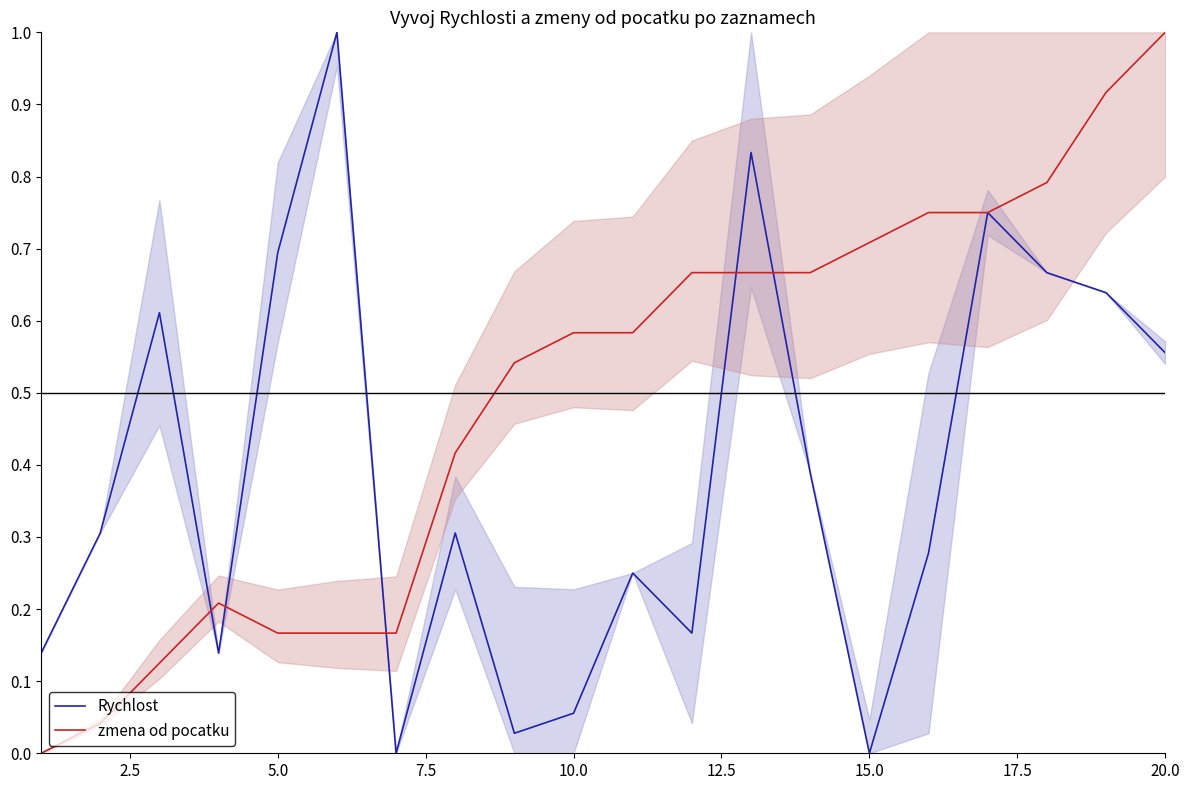

At which label does zmena od pocatku reach its peak?

20.0